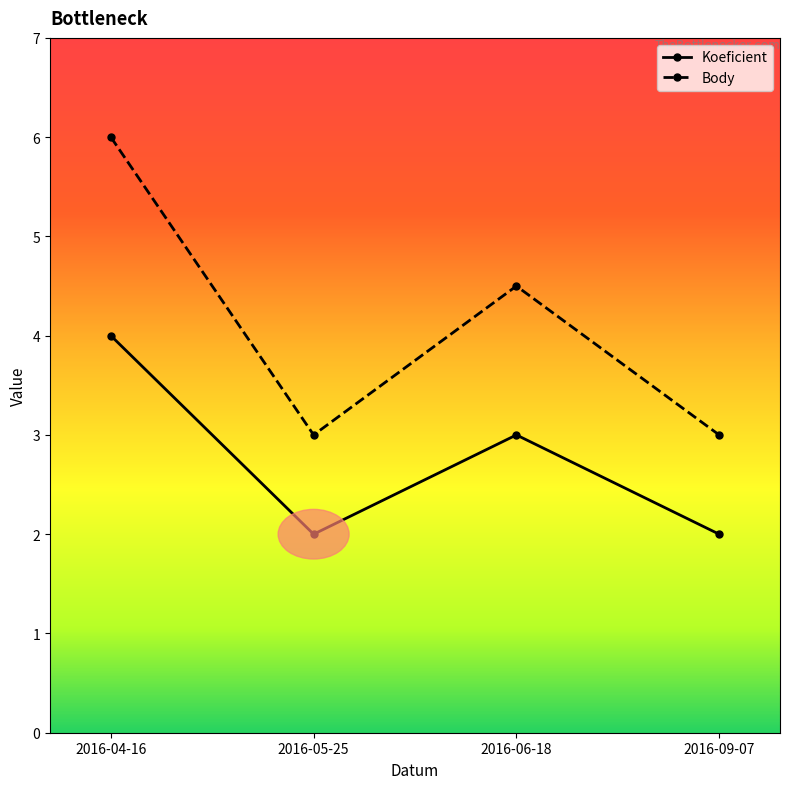

In Koeficient, how many points are higher than both neighbors (excluding endpoints)?

1